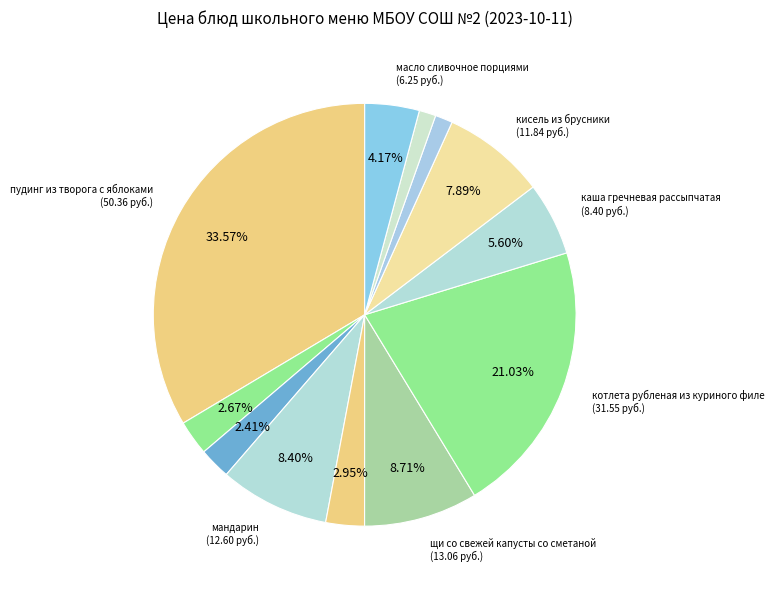

How many segments does this pie chart have?

12